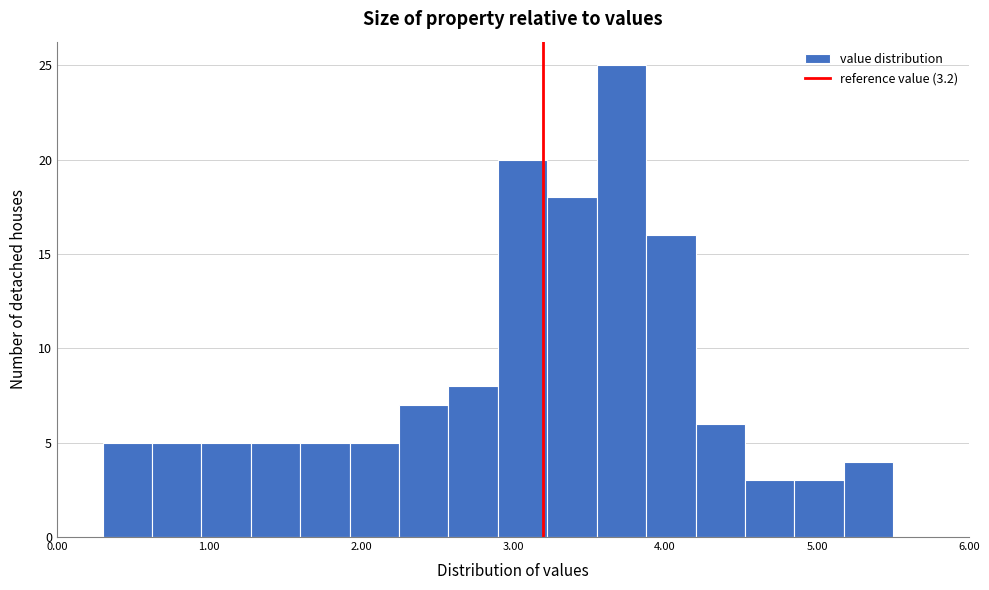

Around what value on the x-axis is the tallest bar? Give the approximate position of its centre, as read against the axis.

3.7